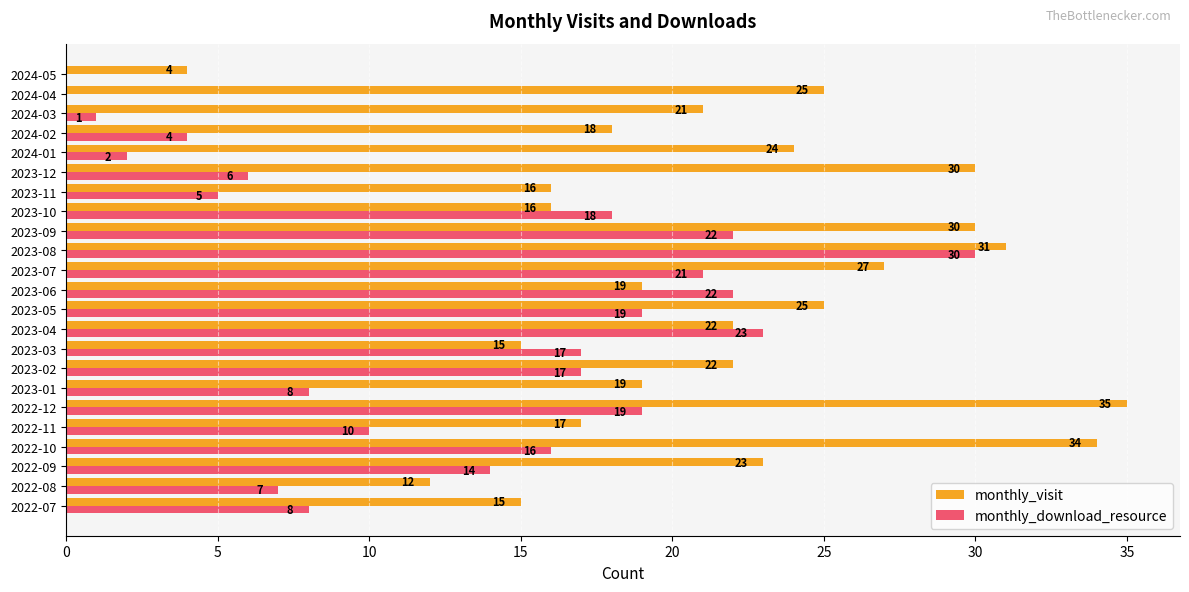

What are all the series names shown in the legend?

monthly_visit, monthly_download_resource